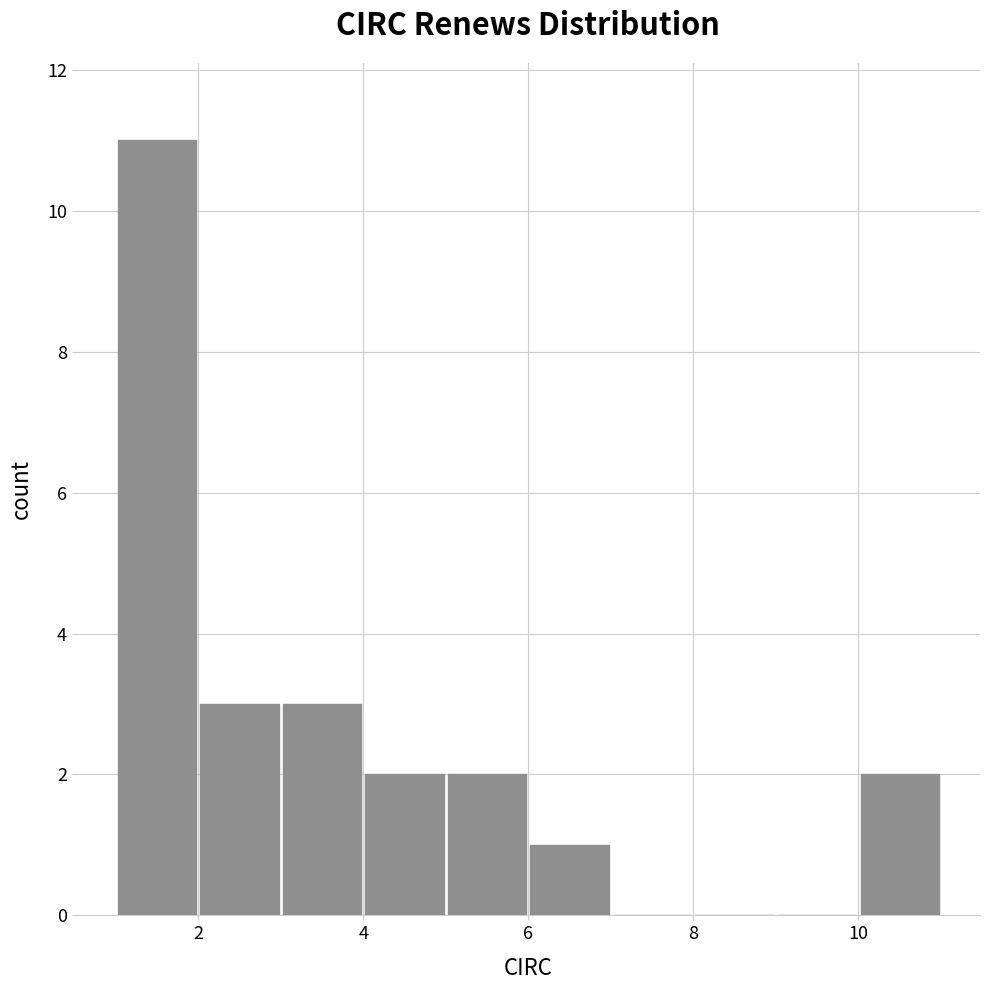

Which range on the x-axis has the tallest bar?

1 to 2